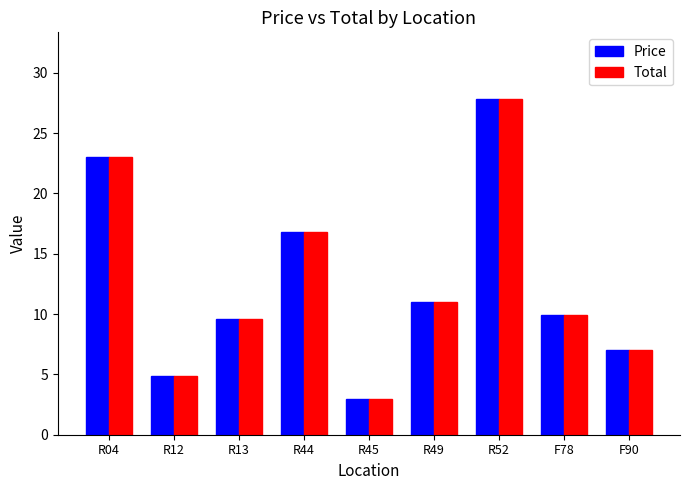

Where does the Total series first go above 9?

R04